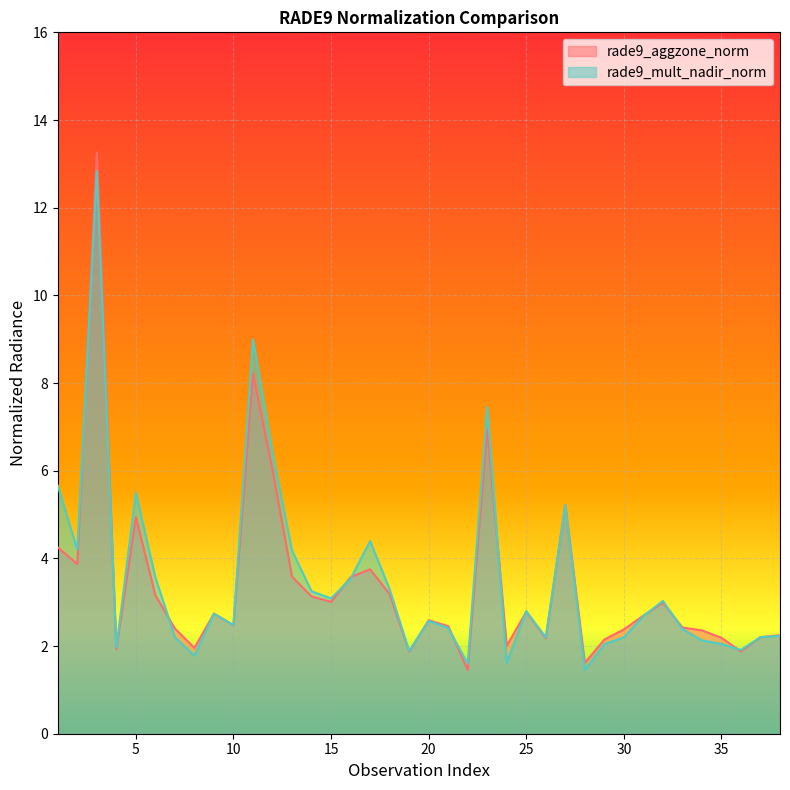

True or false: rade9_aggzone_norm has more than 0 points higher than both neighbors.

True